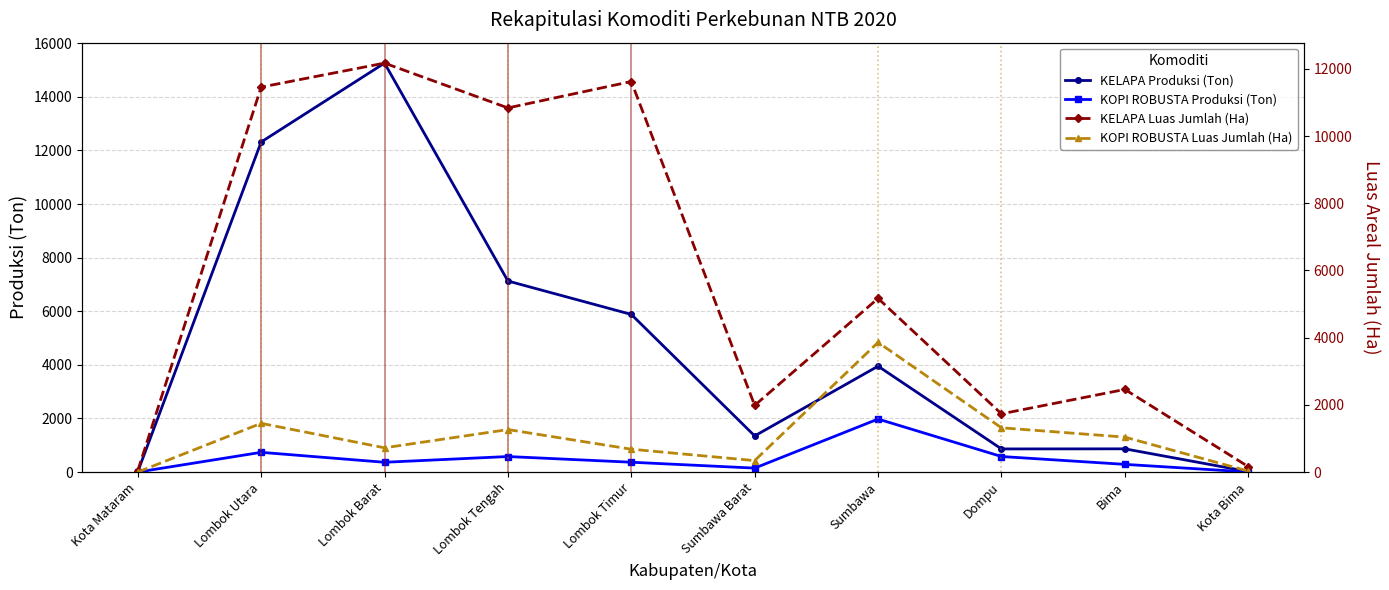

True or false: KELAPA Luas Jumlah (Ha) and KOPI ROBUSTA Luas Jumlah (Ha) cross at least once.

False